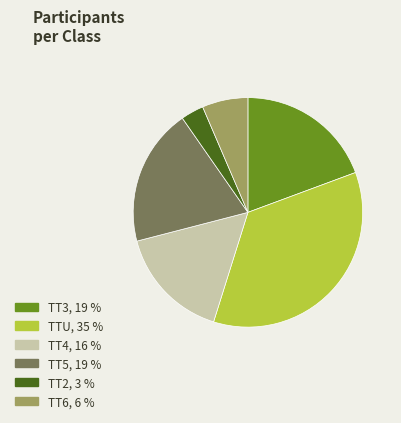

Do TT3 and TT2 together represent more than half of the pie?

No